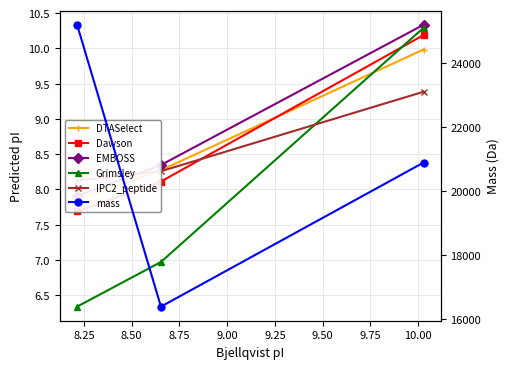

Rank the series by their maximum value, from highest to lowest.

mass, EMBOSS, Grimsley, Dawson, DTASelect, IPC2_peptide